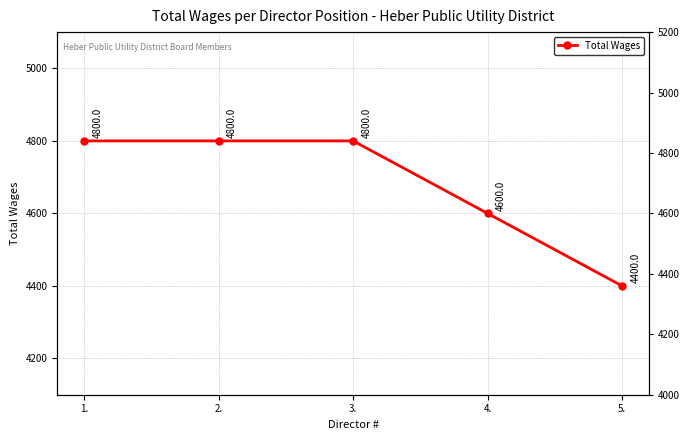

List the labels in order of value, largest first.

1., 2., 3., 4., 5.